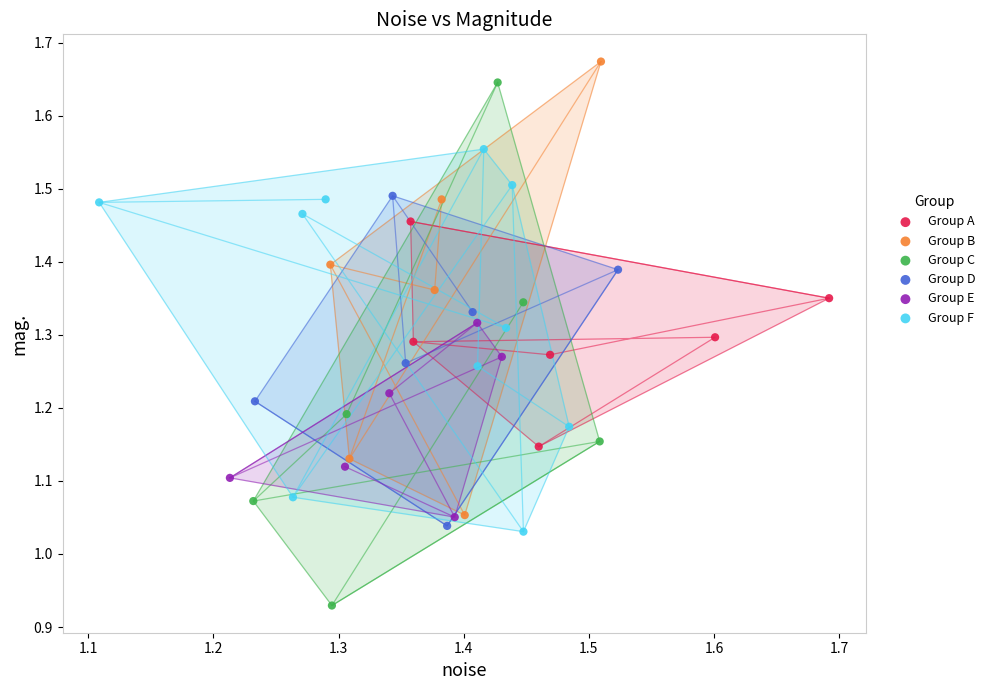

Which series contains the lowest Y value?

Group C